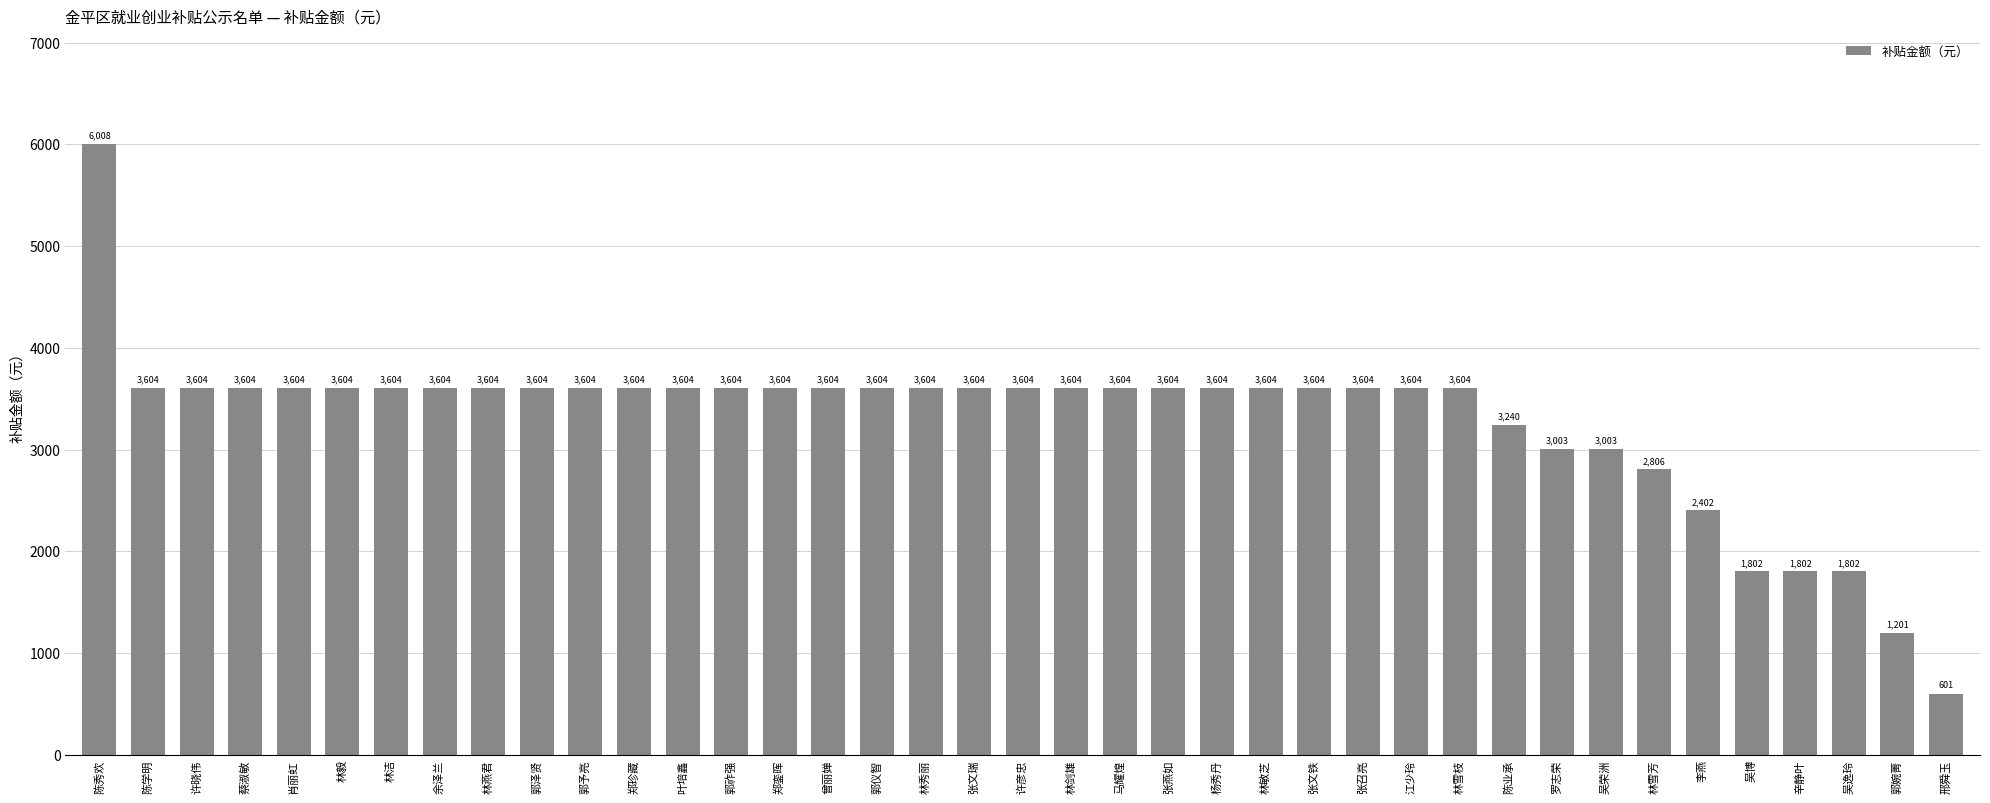

At which label does the data first exceed 3603?

陈秀欢